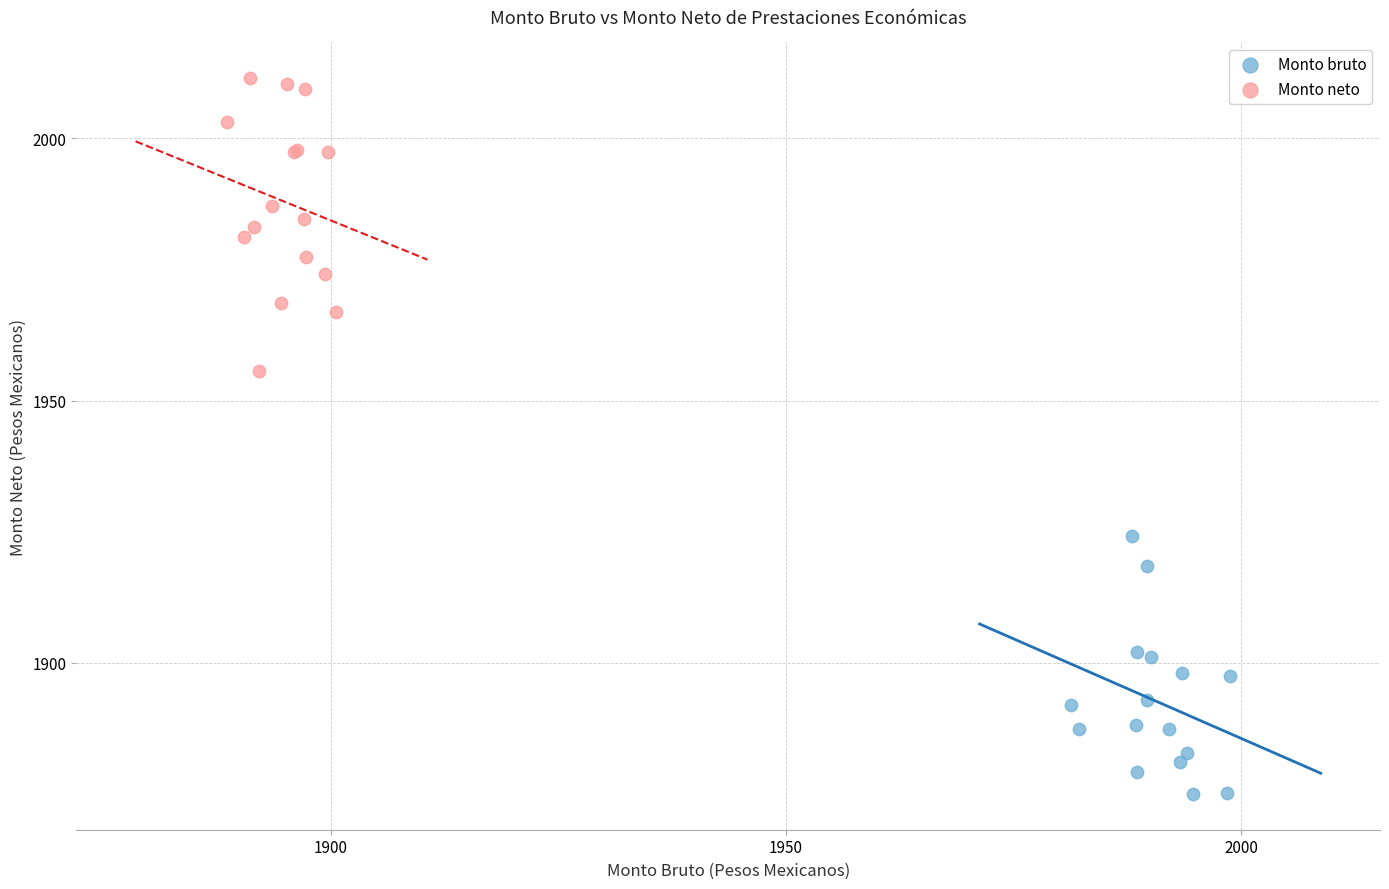

Which series contains the lowest Y value?

Monto bruto